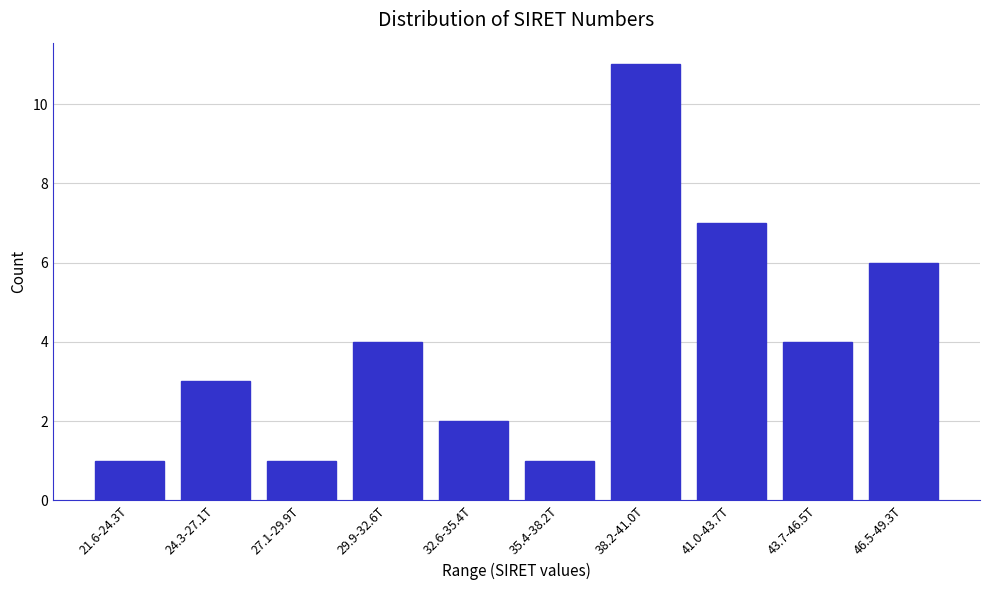

Reading left to right, extract all data points from this chart.

1	3	1	4	2	1	11	7	4	6